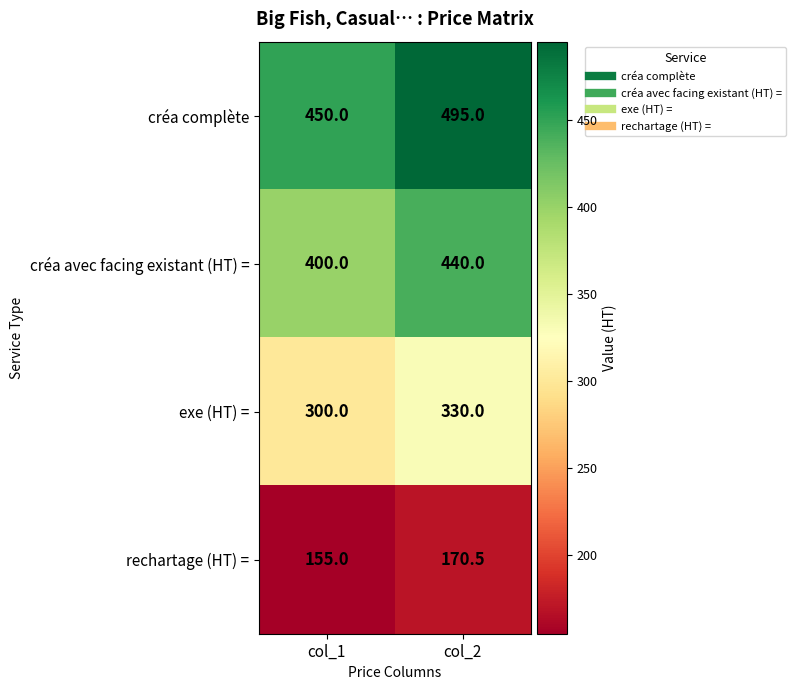

Which series changed the most between col_1 and col_2?

créa complète